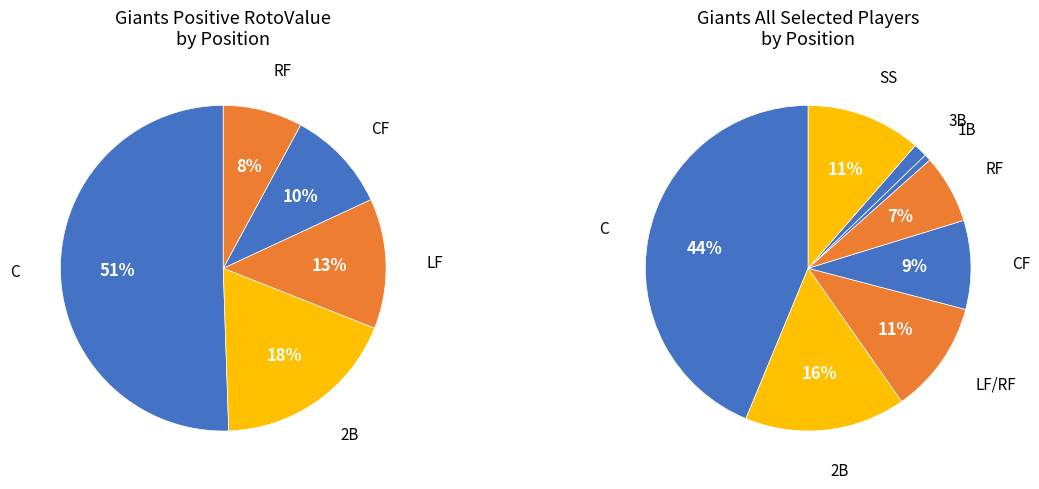

Is the sum of 3B (Sandoval) and 1B (Belt) greater than half?

No